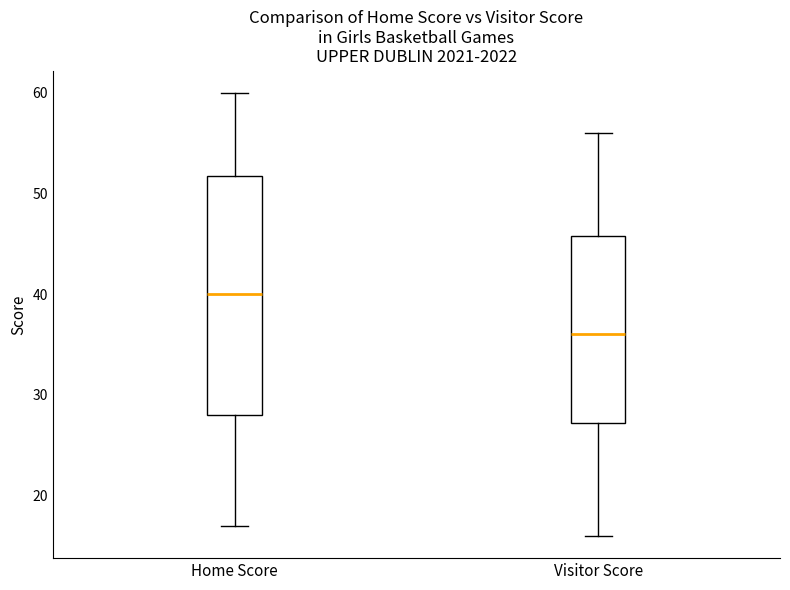

Which box has the lowest median line?

Visitor Score